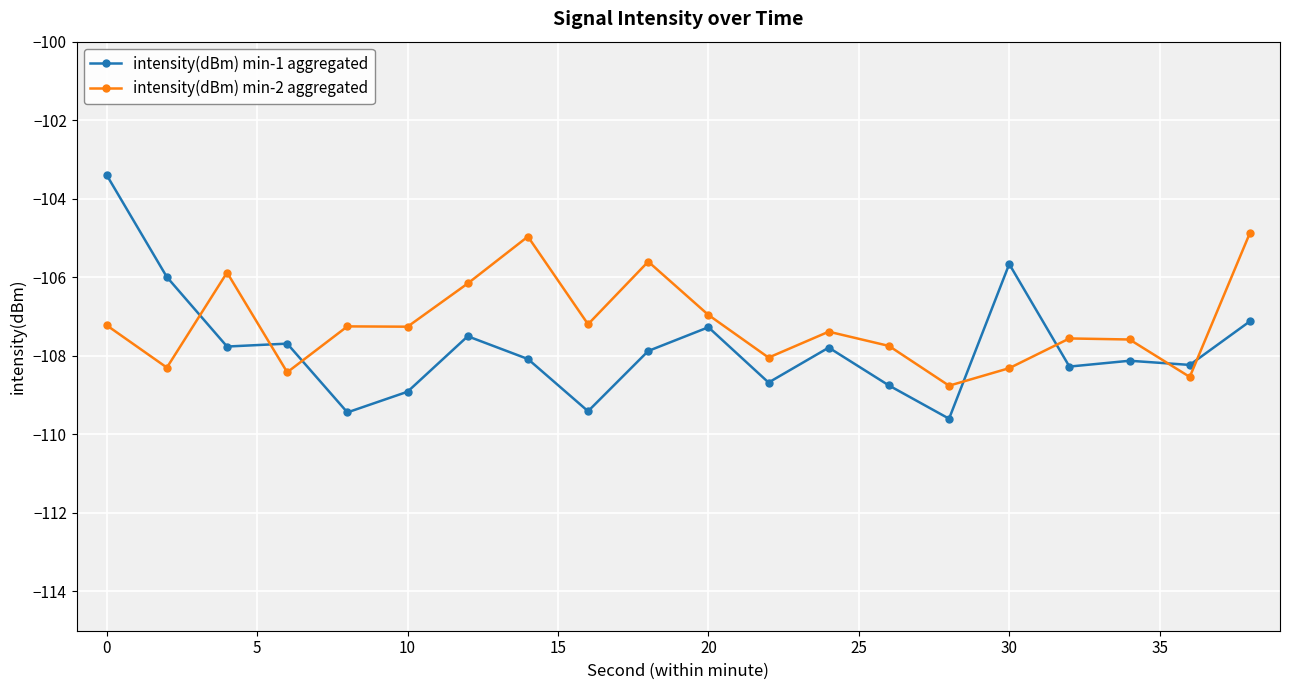

Rank the series by their maximum value, from lowest to highest.

intensity(dBm) min-2 aggregated, intensity(dBm) min-1 aggregated